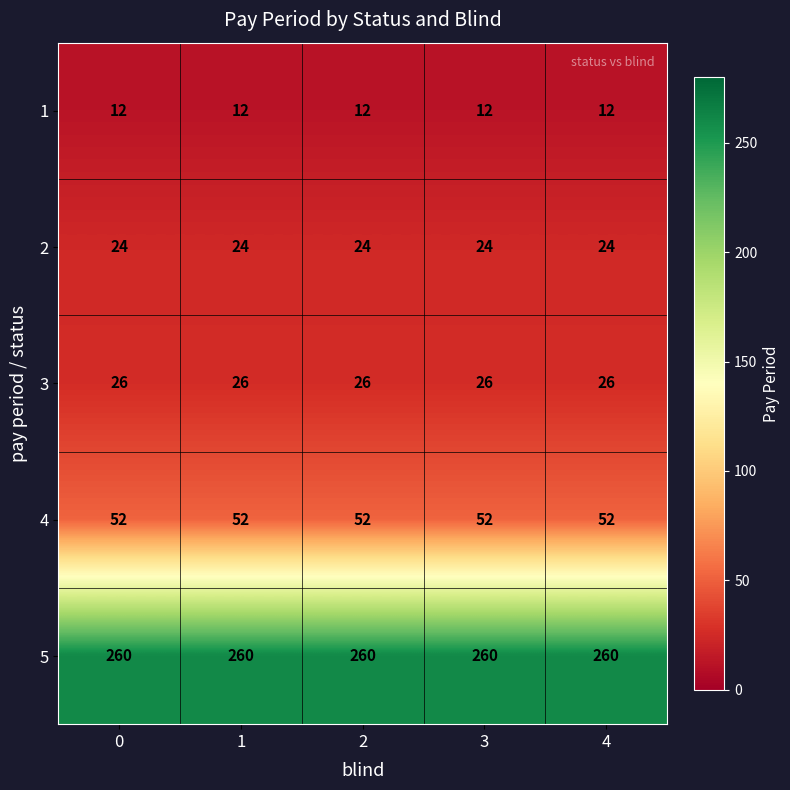

What is the minimum value shown in the chart?

12